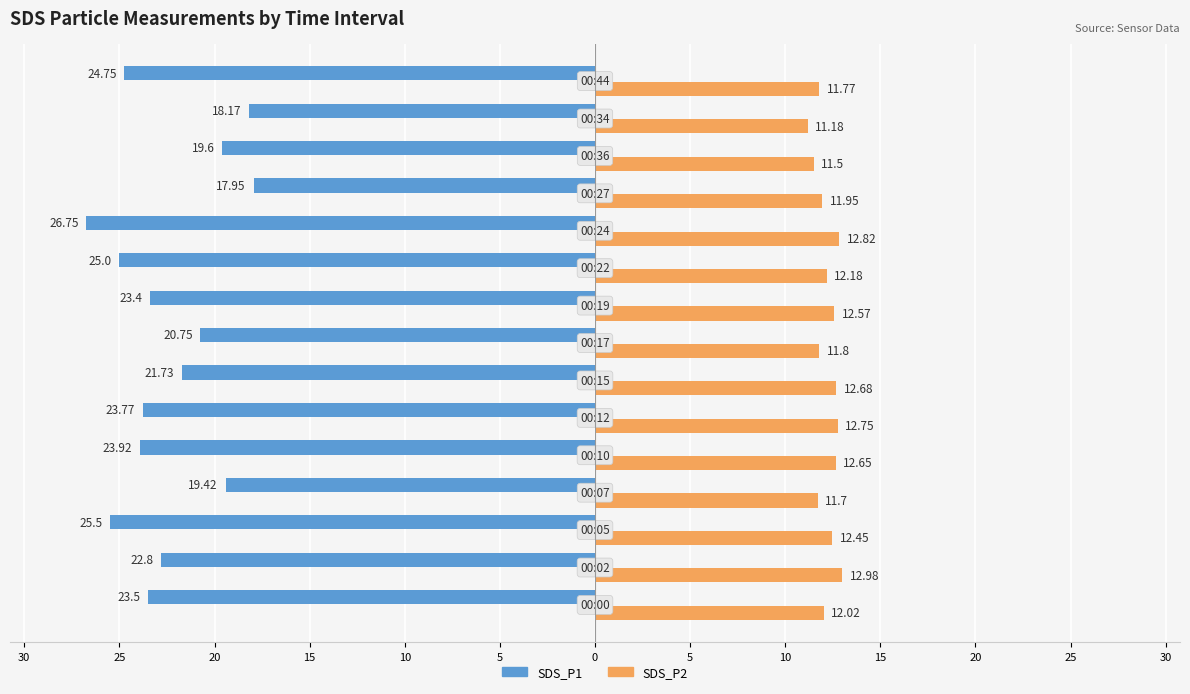

Reading left to right, extract all data points from this chart.

SDS_P1: -23.5	-22.8	-25.5	-19.4	-23.9	-23.8	-21.7	-20.8	-23.4	-25.0	-26.8	-17.9	-19.6	-18.2	-24.8
SDS_P2: 12.0	13.0	12.4	11.7	12.7	12.8	12.7	11.8	12.6	12.2	12.8	11.9	11.5	11.2	11.8